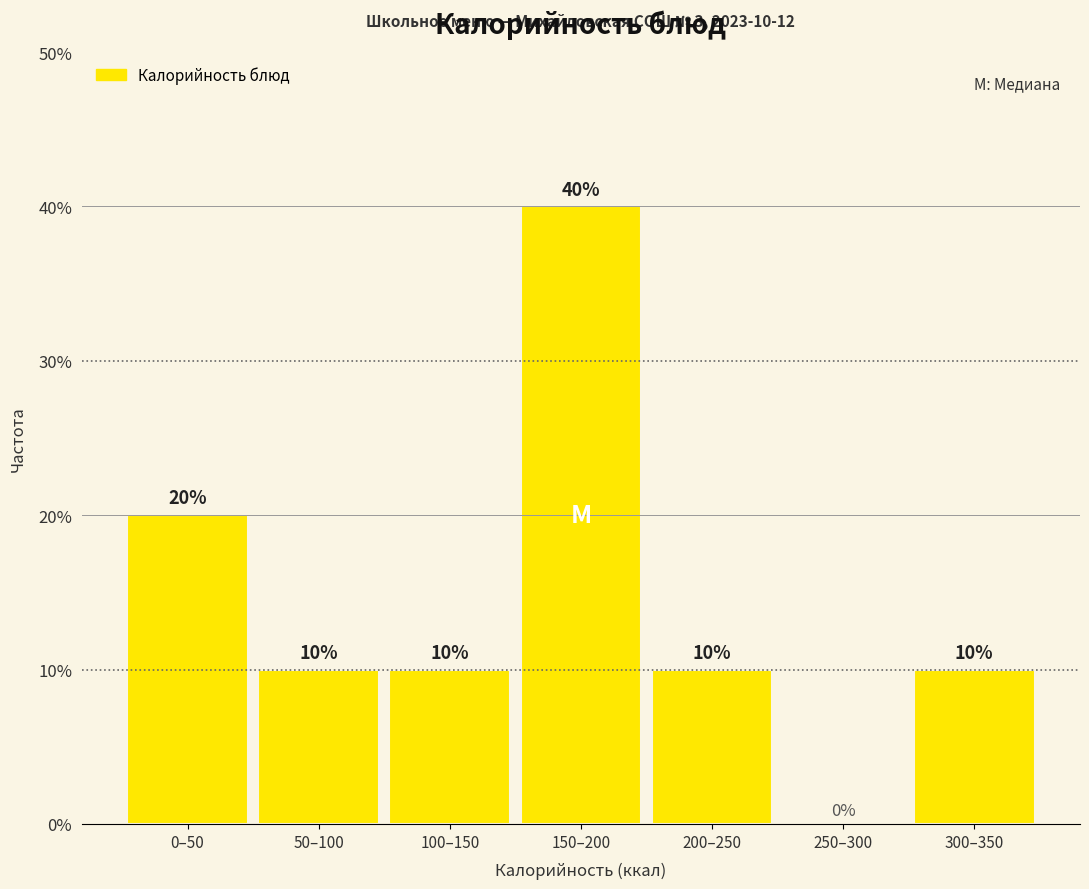

Reading left to right, extract all data points from this chart.

0–50=20	50–100=10	100–150=10	150–200=40	200–250=10	250–300=0	300–350=10